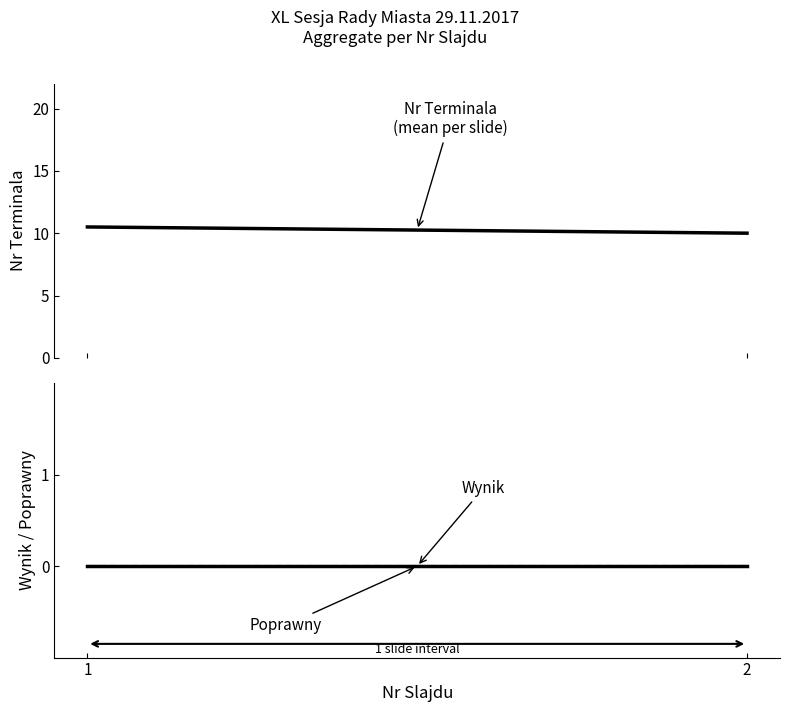

Count the number of categories in the chart.

2